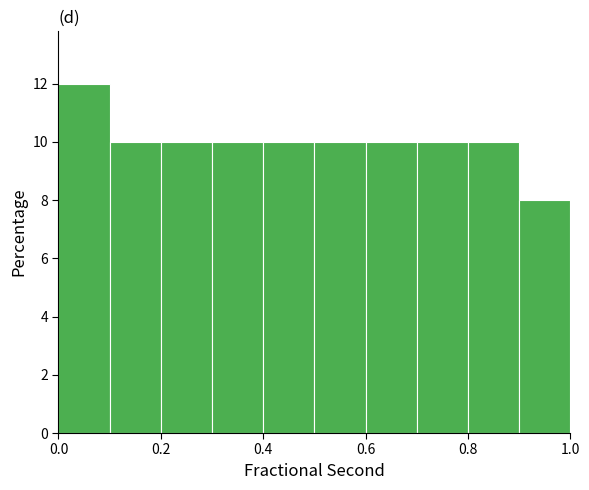

Reading left to right, transcribe this chart: for each bar, give the range it covers on the x-axis and its height. The values are not printed on the chart, so give them approximately, as read against the axis.

0.0 to 0.1: 12
0.1 to 0.2: 10
0.2 to 0.3: 10
0.3 to 0.4: 10
0.4 to 0.5: 10
0.5 to 0.6: 10
0.6 to 0.7: 10
0.7 to 0.8: 10
0.8 to 0.9: 10
0.9 to 1.0: 8